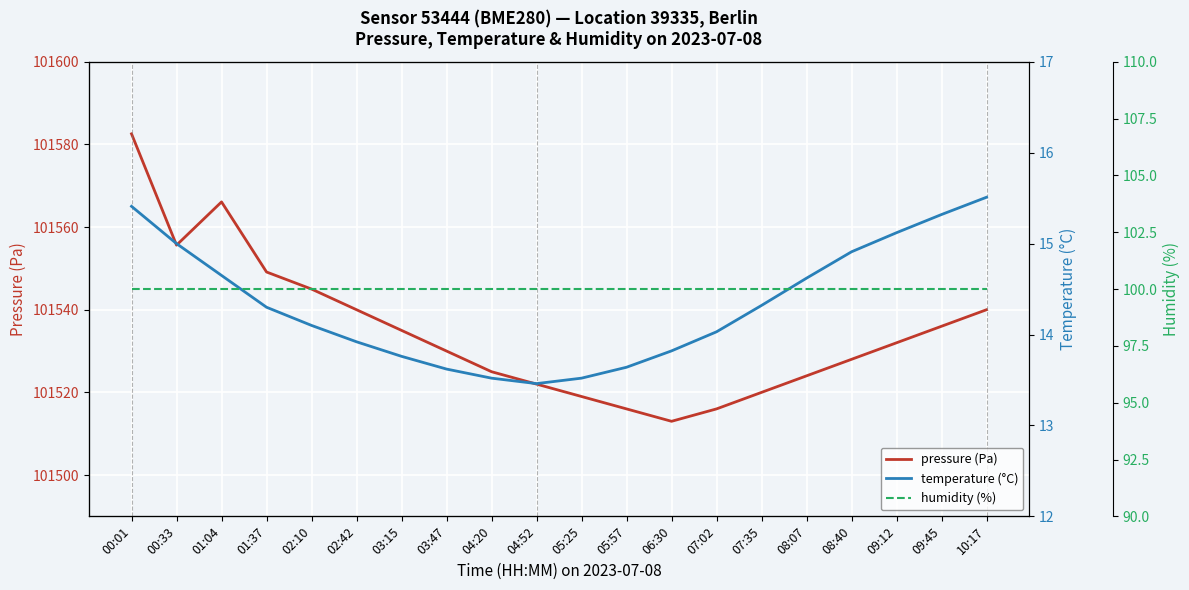

True or false: pressure (Pa) has a value of 101555.6 at 00:33.

True